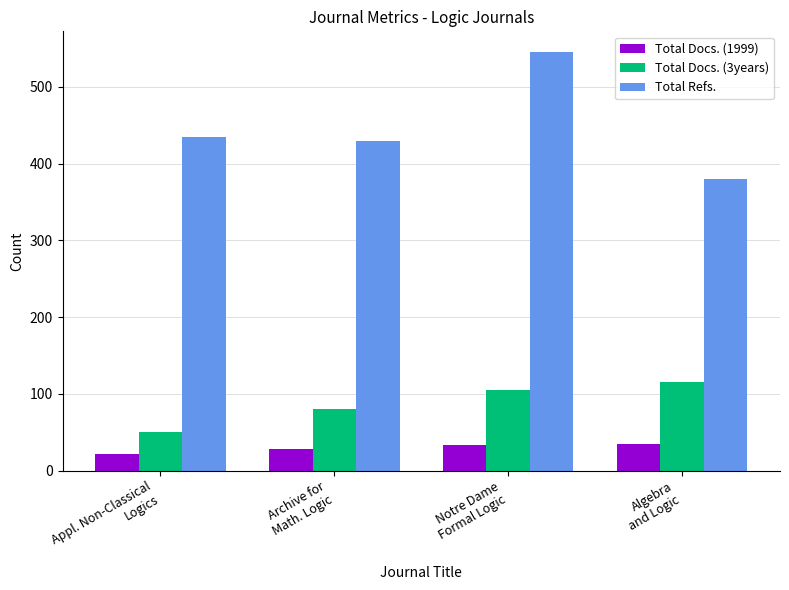

At Notre Dame
Formal Logic, list the series in order from smallest to largest.

Total Docs. (1999), Total Docs. (3years), Total Refs.